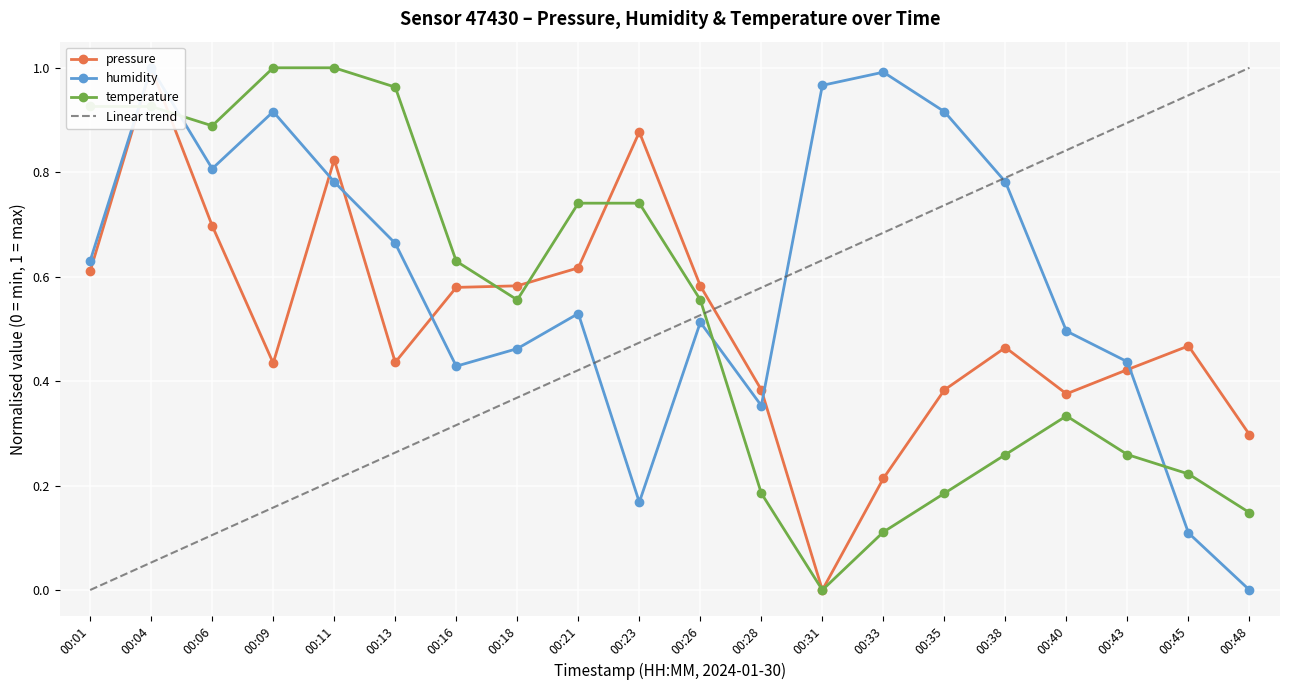

What is the value of the pressure point at the 19th from the left?

0.5